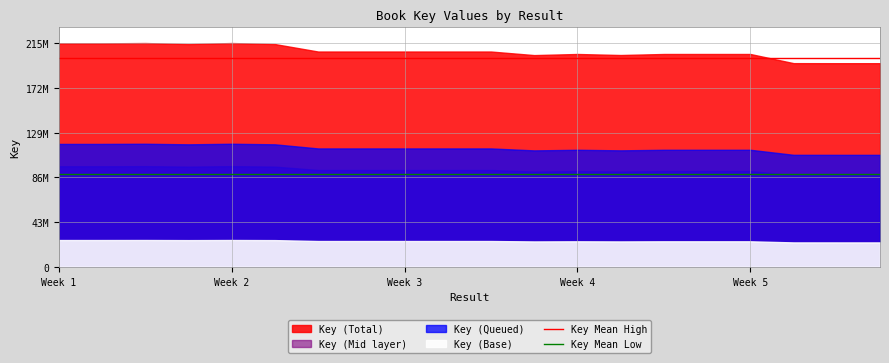

What is the lowest value of the Key Mean High series?

200912271.5